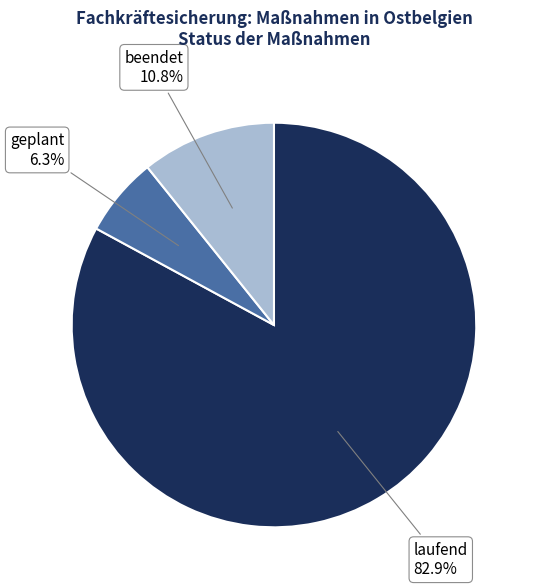

The laufend slice represents 90% of the pie. True or false?

False